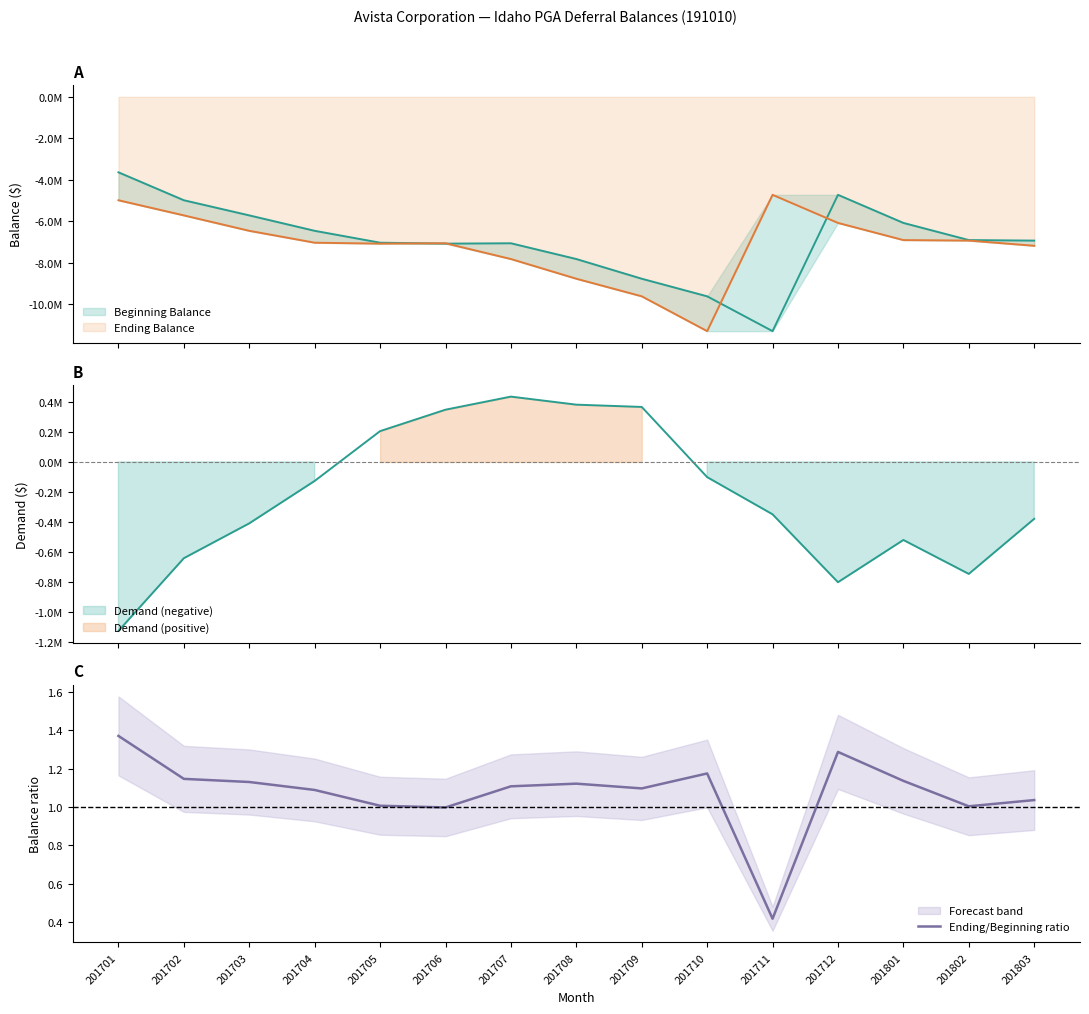

Reading left to right, what are all the values shown in this chart?

201701=1.4	201702=1.1	201703=1.1	201704=1.1	201705=1.0	201706=1.0	201707=1.1	201708=1.1	201709=1.1	201710=1.2	201711=0.4	201712=1.3	201801=1.1	201802=1.0	201803=1.0